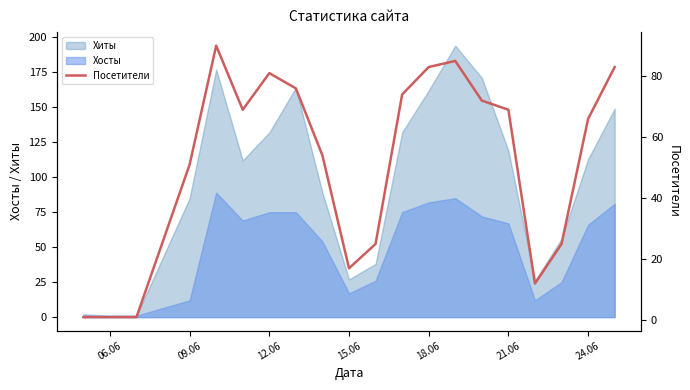

The Хиты series shows 85 at 09.06. True or false?

True